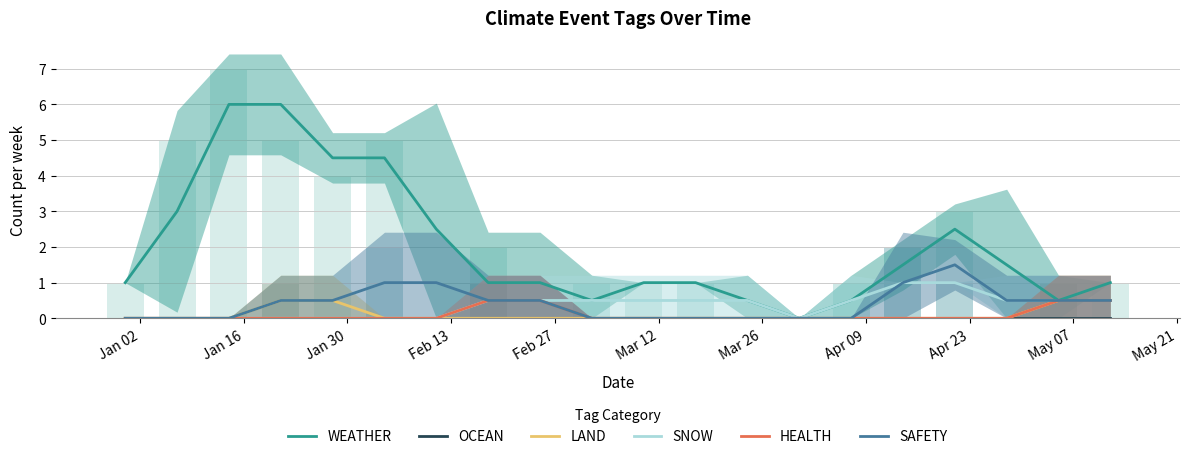

At which label does SNOW reach its minimum?

Jan 02